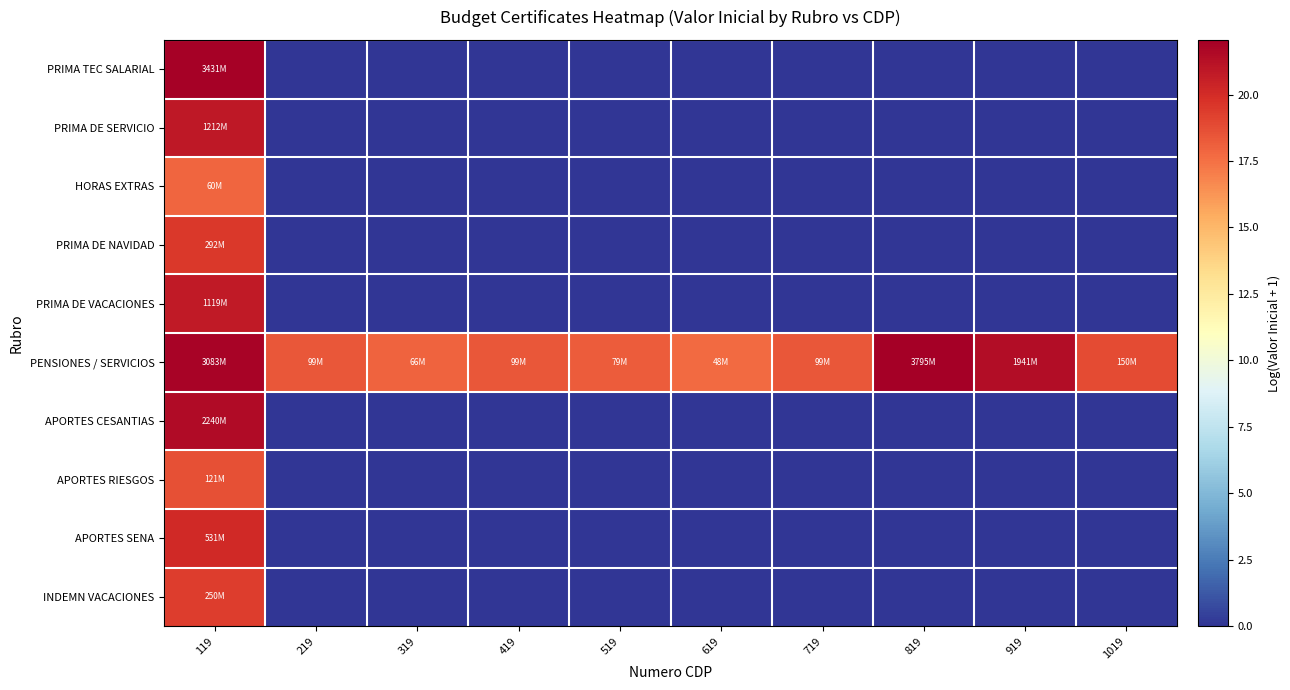

What is the total value across all series at 219?

18.4